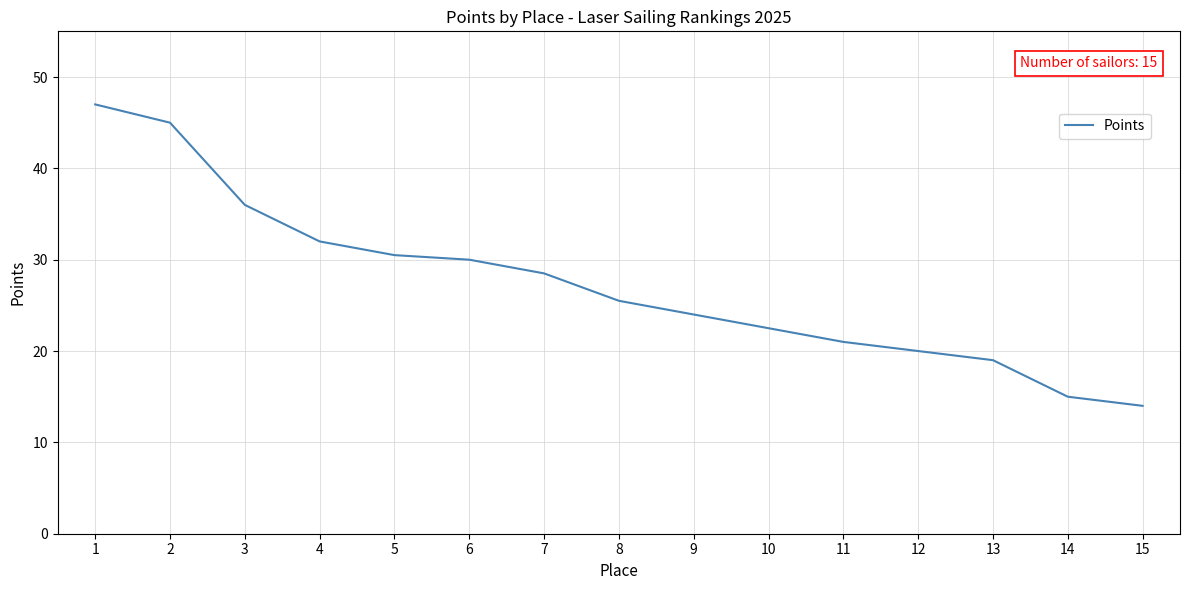

At which label is the value closest to 30?

6